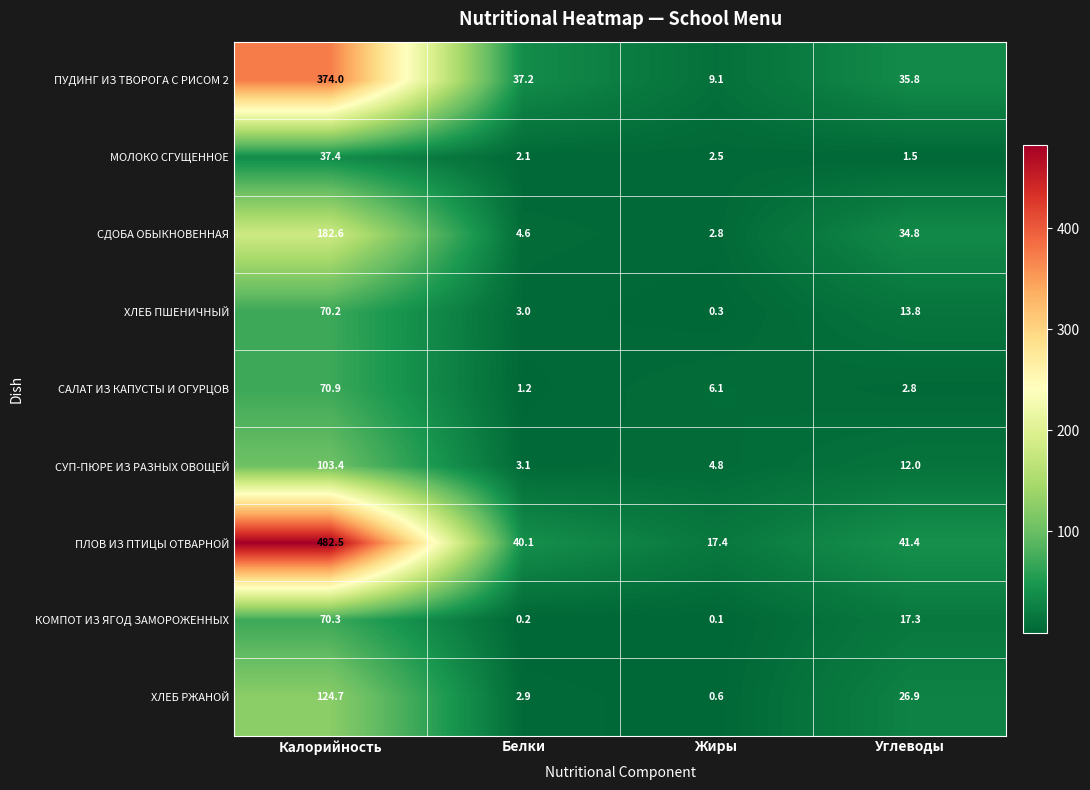

At how many categories does at least one series exceed 37?

3